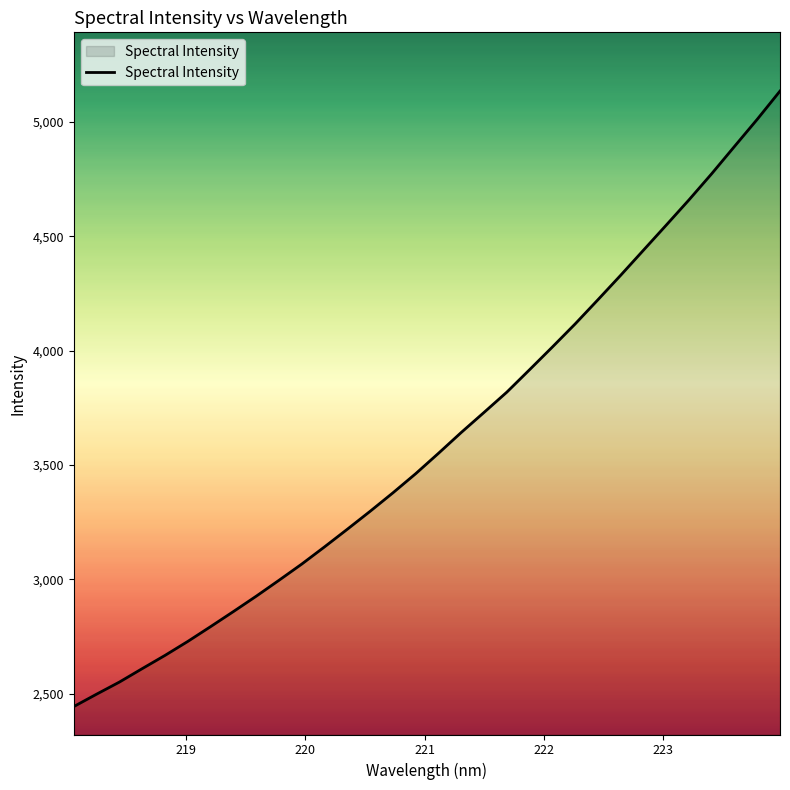

What is the difference between the maximum and minimum values?

2691.2